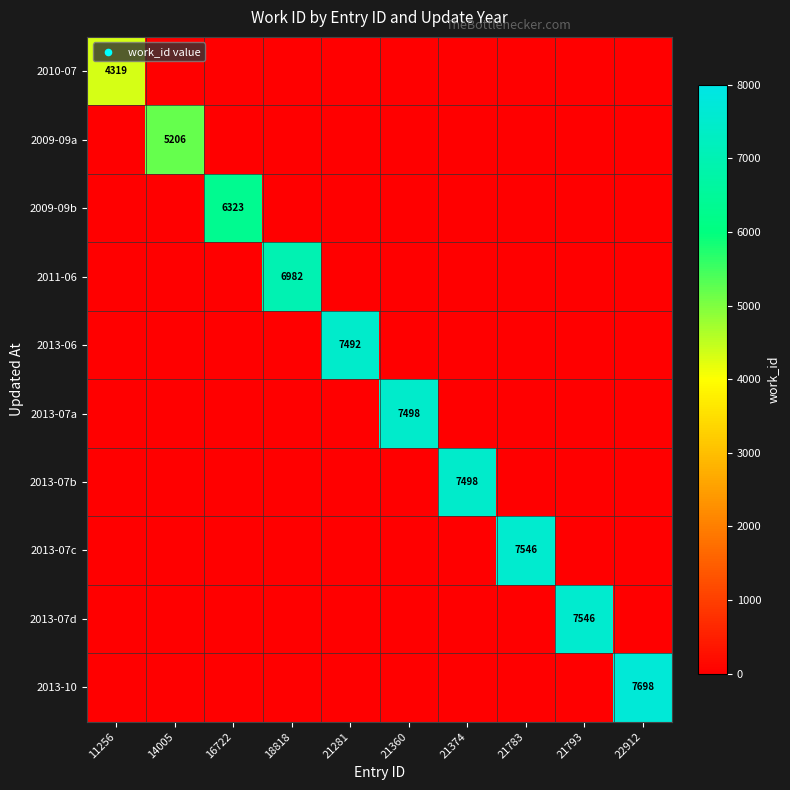

Which series has the widest spread of values?

2013-10